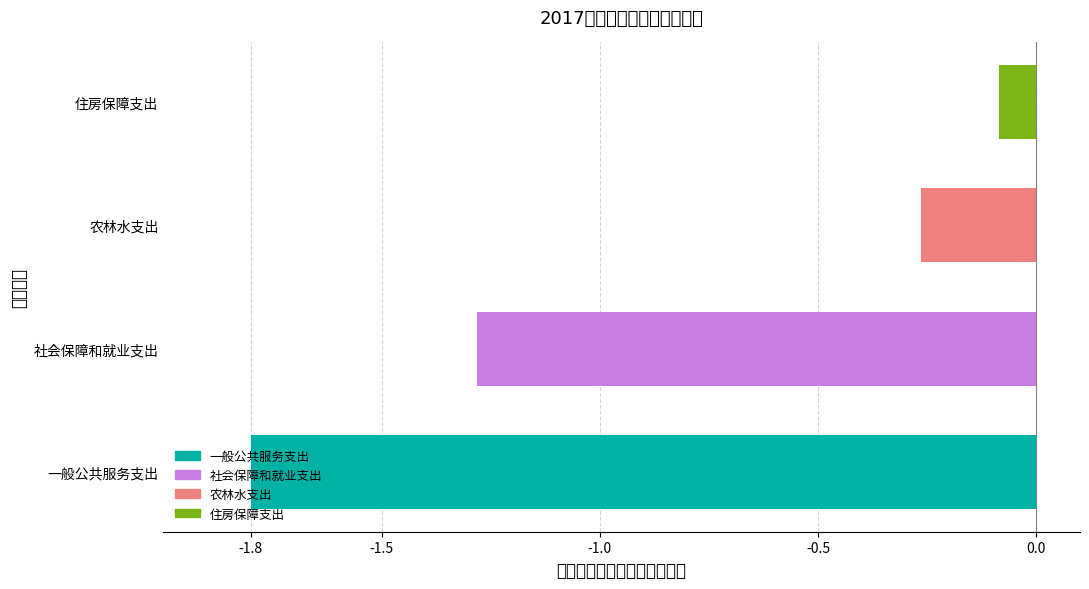

What is the difference between the maximum and minimum values?

1.7